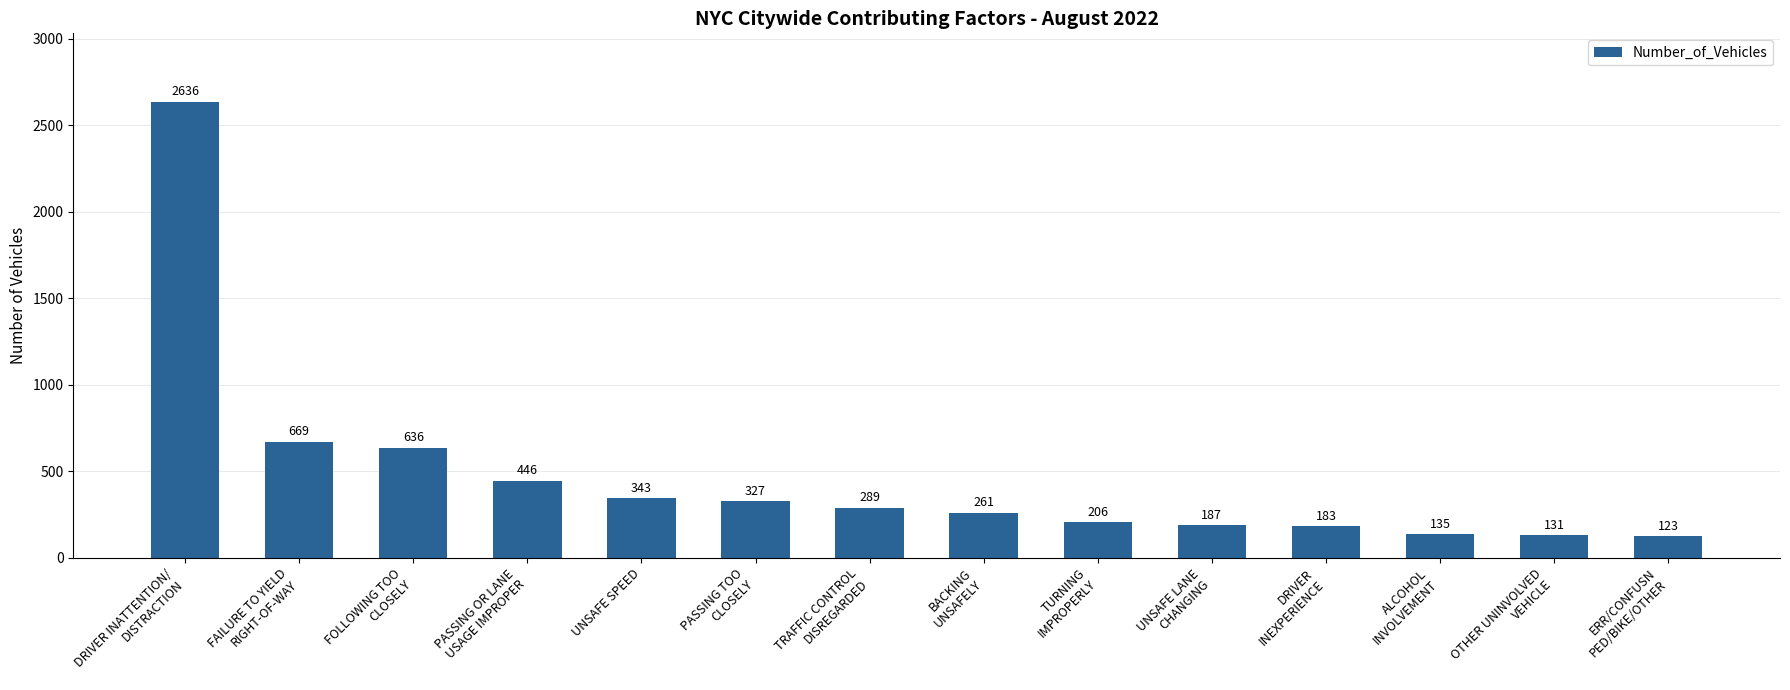

What is the average value?

469